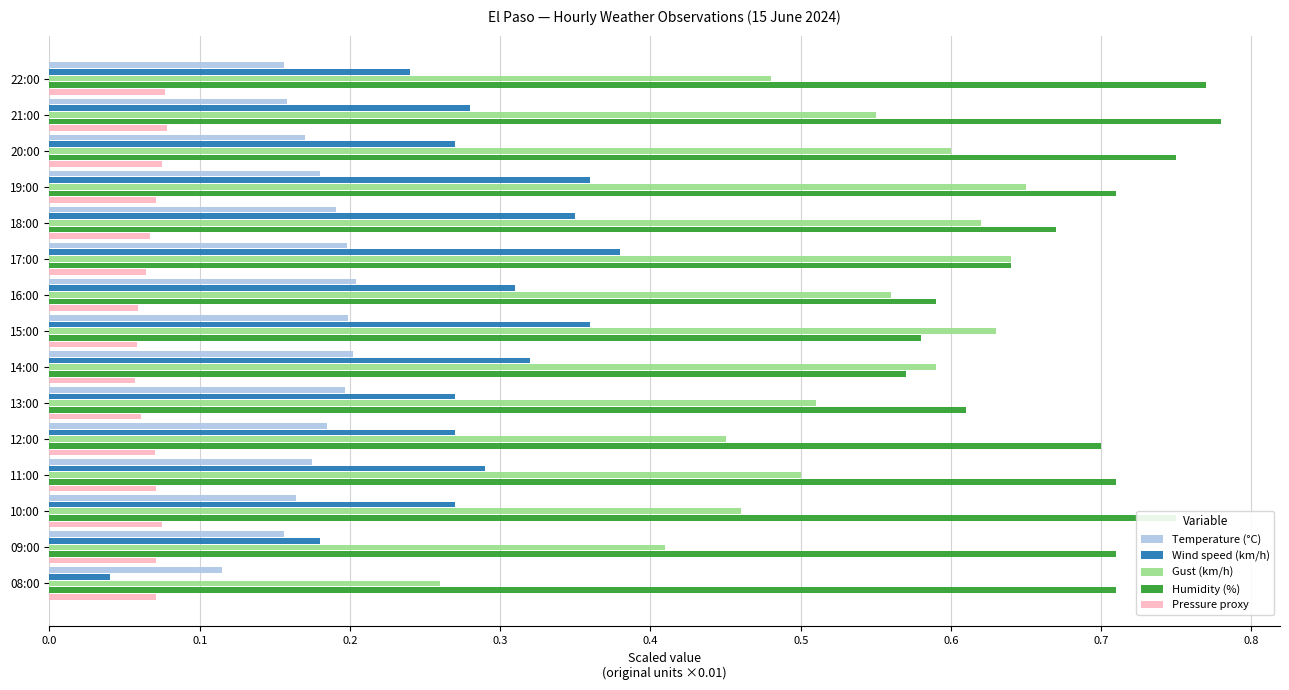

At 20:00, list the series in order from largest to smallest.

Humidity (%), Gust (km/h), Wind speed (km/h), Temperature (°C), Pressure proxy